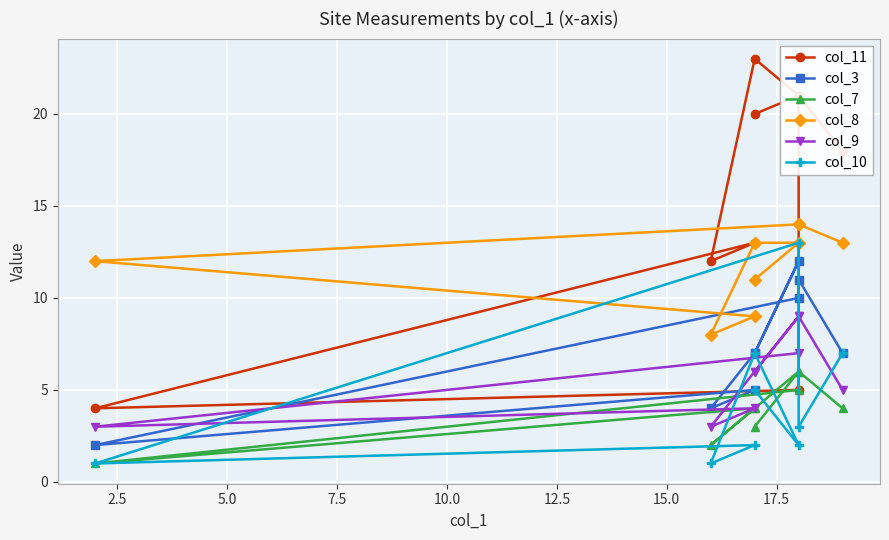

True or false: col_8 and col_9 intersect in this chart.

False